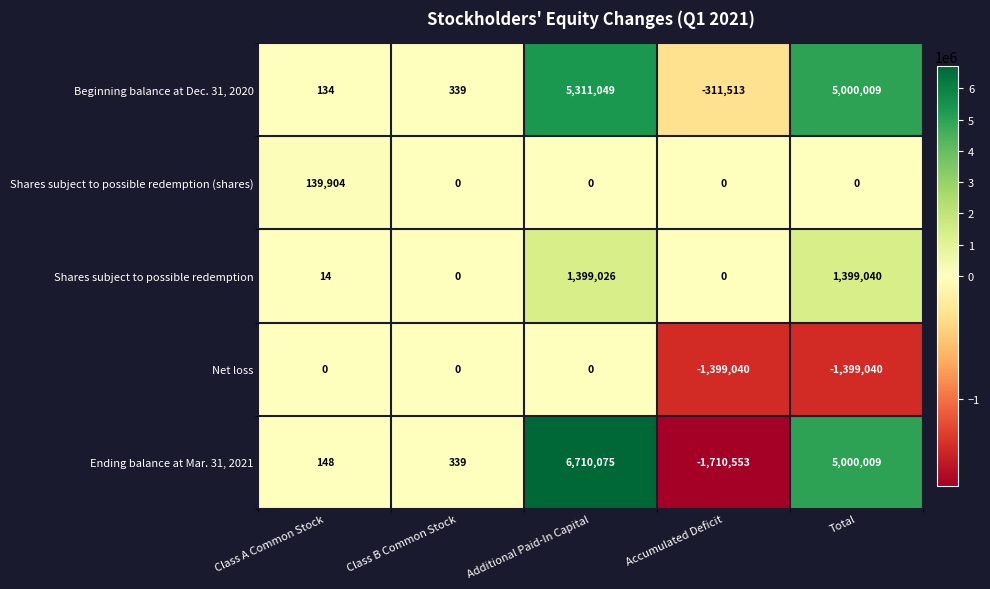

How many values in Ending balance at Mar. 31, 2021 are below zero?

1